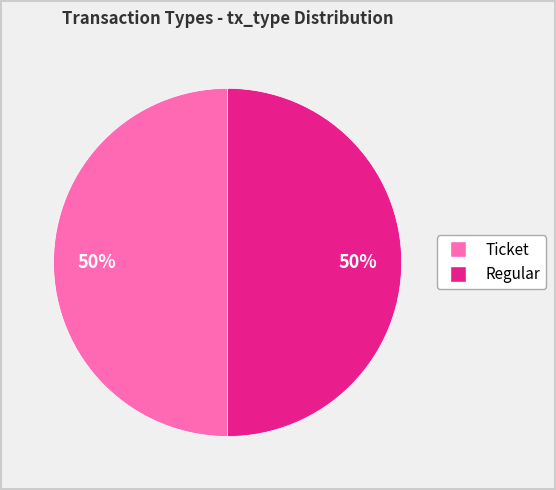

Is it true that Regular is 63% of the pie?

False